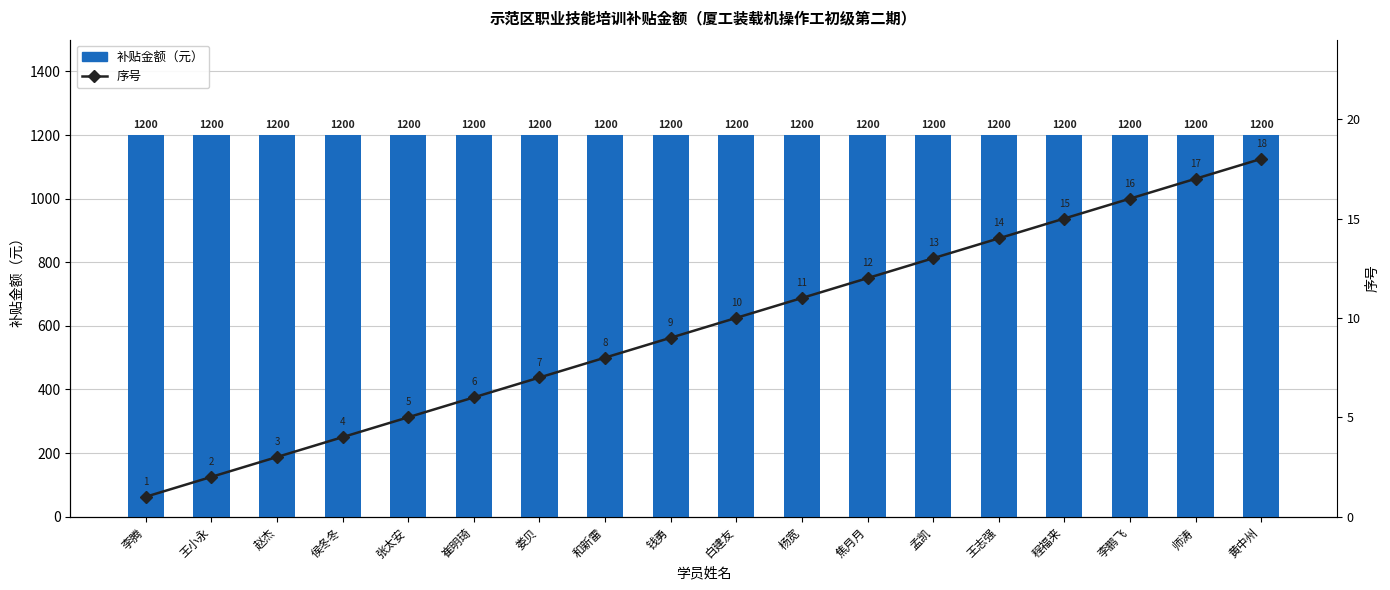

Rank the categories by 序号 value from lowest to highest.

李腾, 王小永, 赵杰, 侯冬冬, 张太安, 崔明琦, 娄贝, 和新雷, 钱勇, 白建友, 杨宽, 焦月月, 孟凯, 王志强, 程福来, 李鹏飞, 师涛, 黄中州